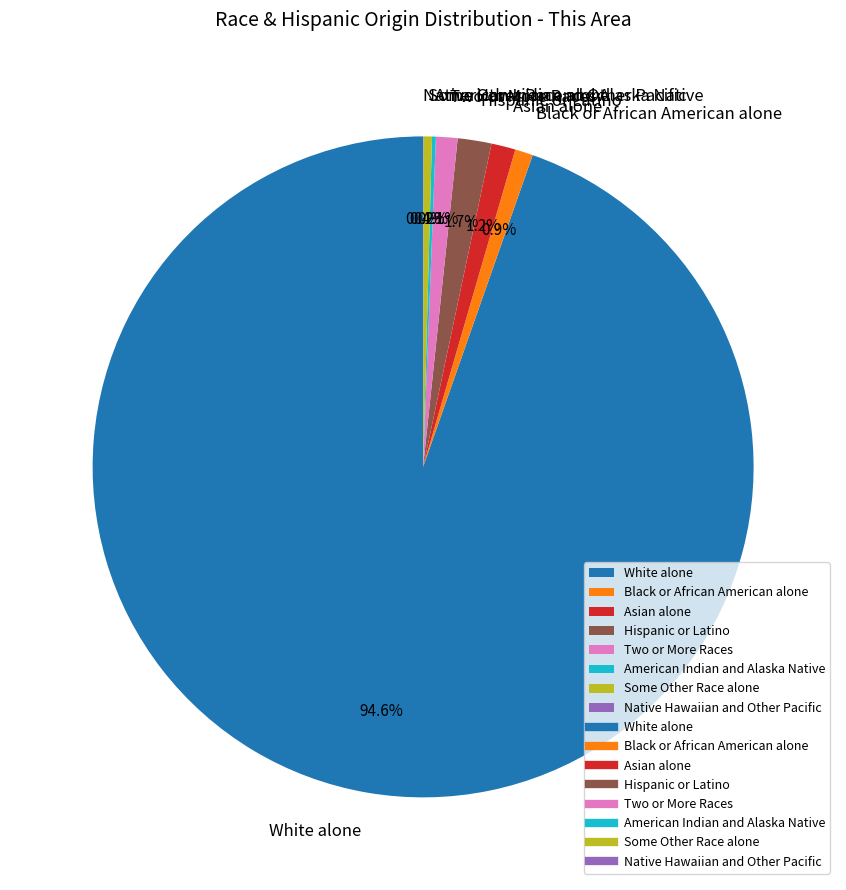

How much of the chart is everything except Hispanic or Latino?

98.3%